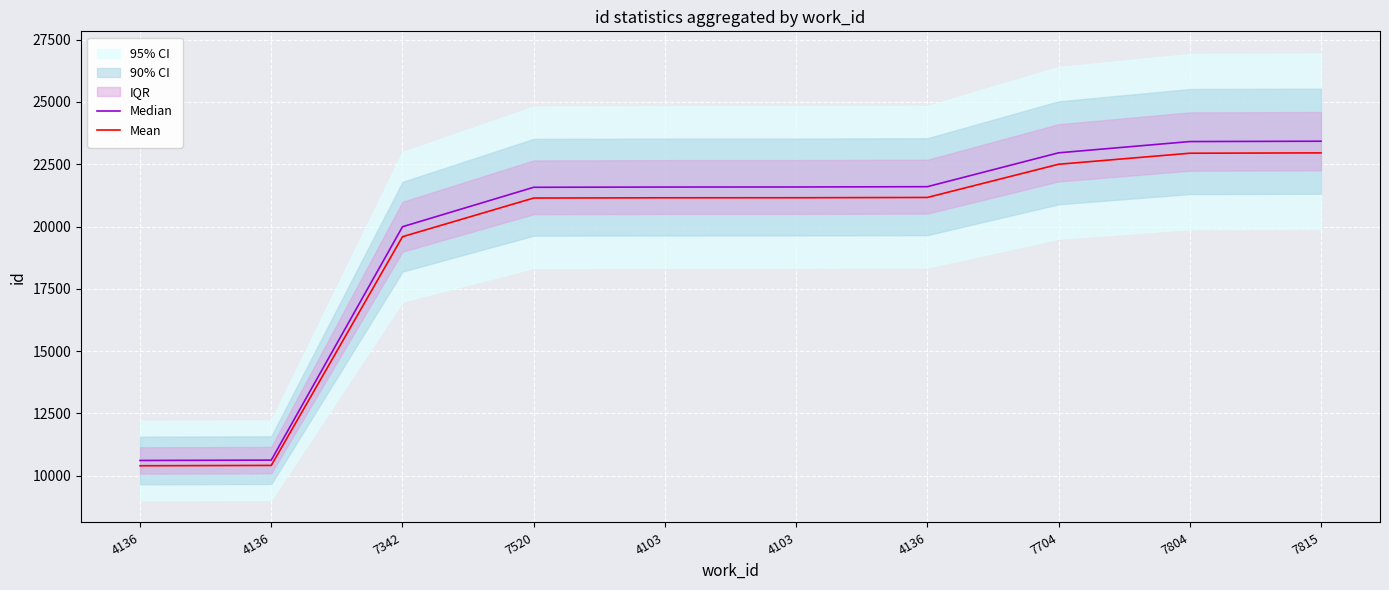

True or false: Median and Mean cross at least once.

False